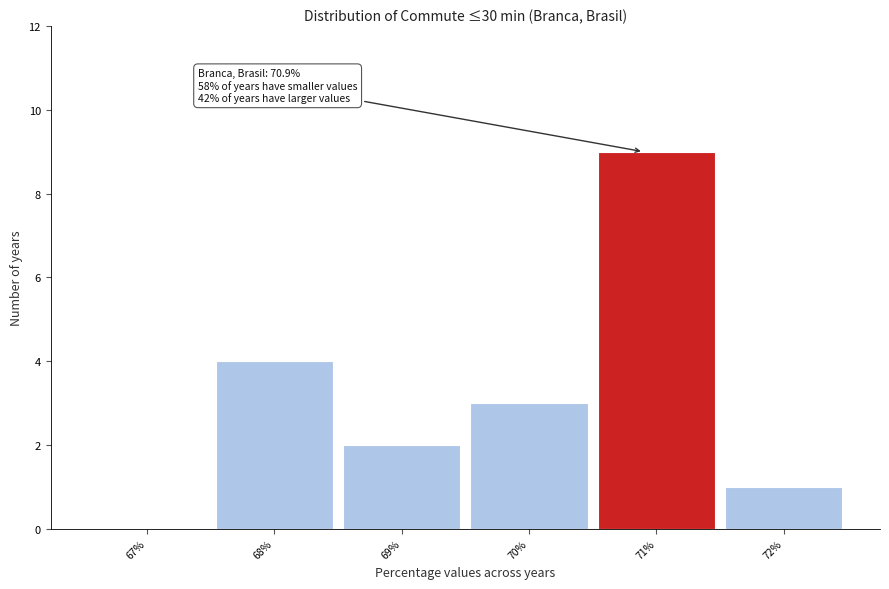

Over which range of the x-axis is the bar tallest?

70.5 to 71.5